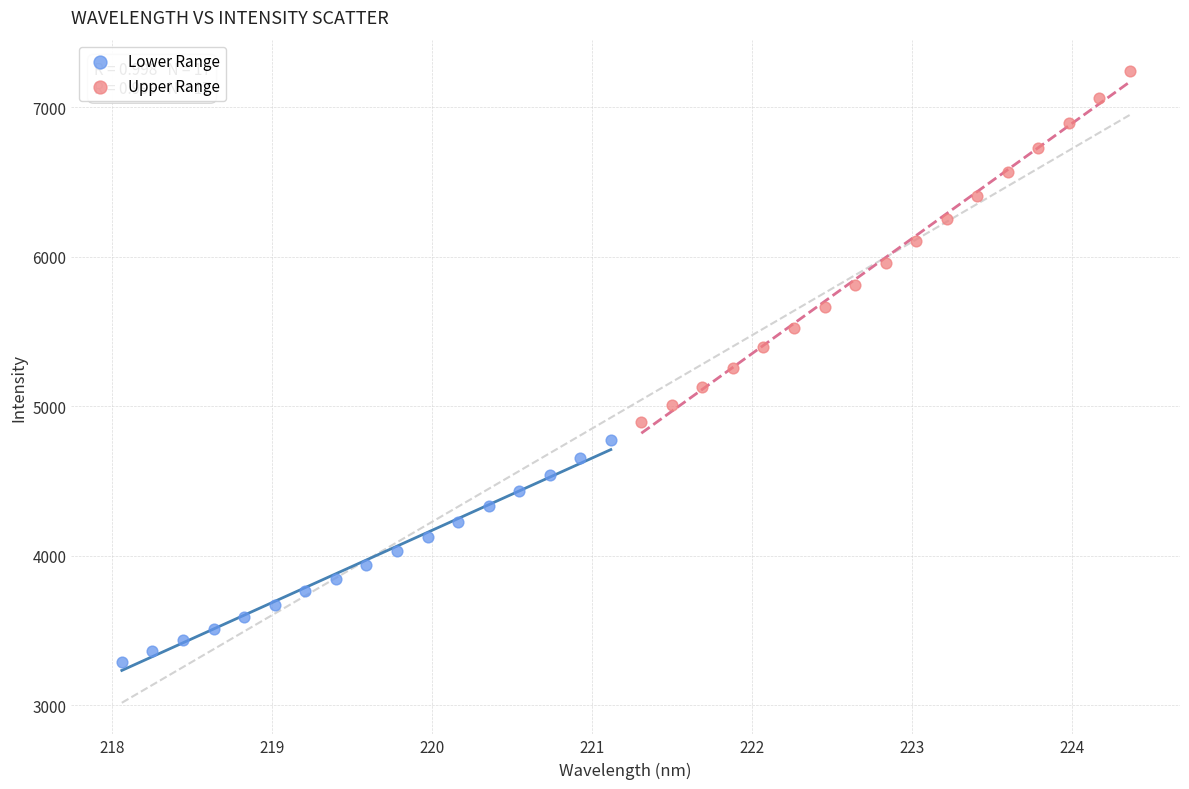

Which series reaches the maximum Y coordinate?

Upper Range